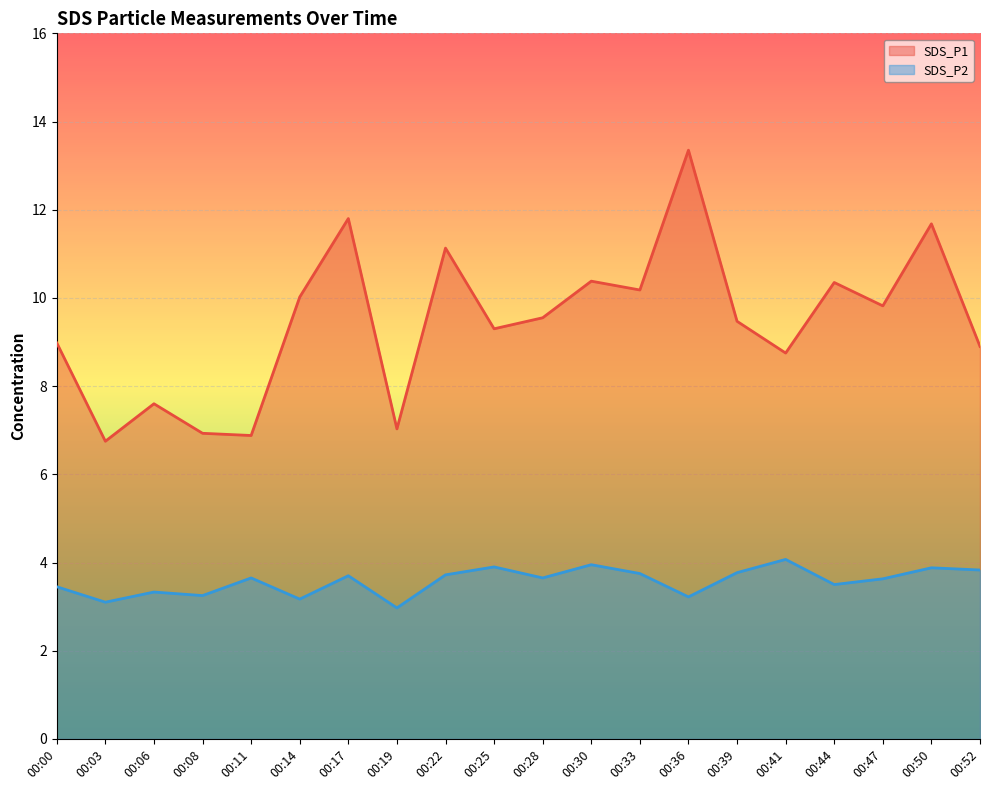

Reading right to left, list all the values displayed in this chart.

SDS_P1: 00:52=8.9	00:50=11.7	00:47=9.8	00:44=10.3	00:41=8.8	00:39=9.5	00:36=13.3	00:33=10.2	00:30=10.4	00:28=9.6	00:25=9.3	00:22=11.1	00:19=7.0	00:17=11.8	00:14=10.0	00:11=6.9	00:08=6.9	00:06=7.6	00:03=6.8	00:00=9.0
SDS_P2: 00:52=3.8	00:50=3.9	00:47=3.6	00:44=3.5	00:41=4.1	00:39=3.8	00:36=3.2	00:33=3.8	00:30=4.0	00:28=3.6	00:25=3.9	00:22=3.7	00:19=3.0	00:17=3.7	00:14=3.2	00:11=3.6	00:08=3.2	00:06=3.3	00:03=3.1	00:00=3.5